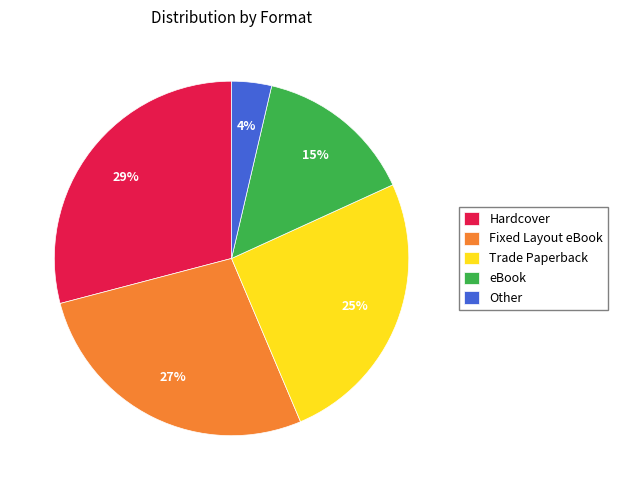

How many segments does this pie chart have?

5